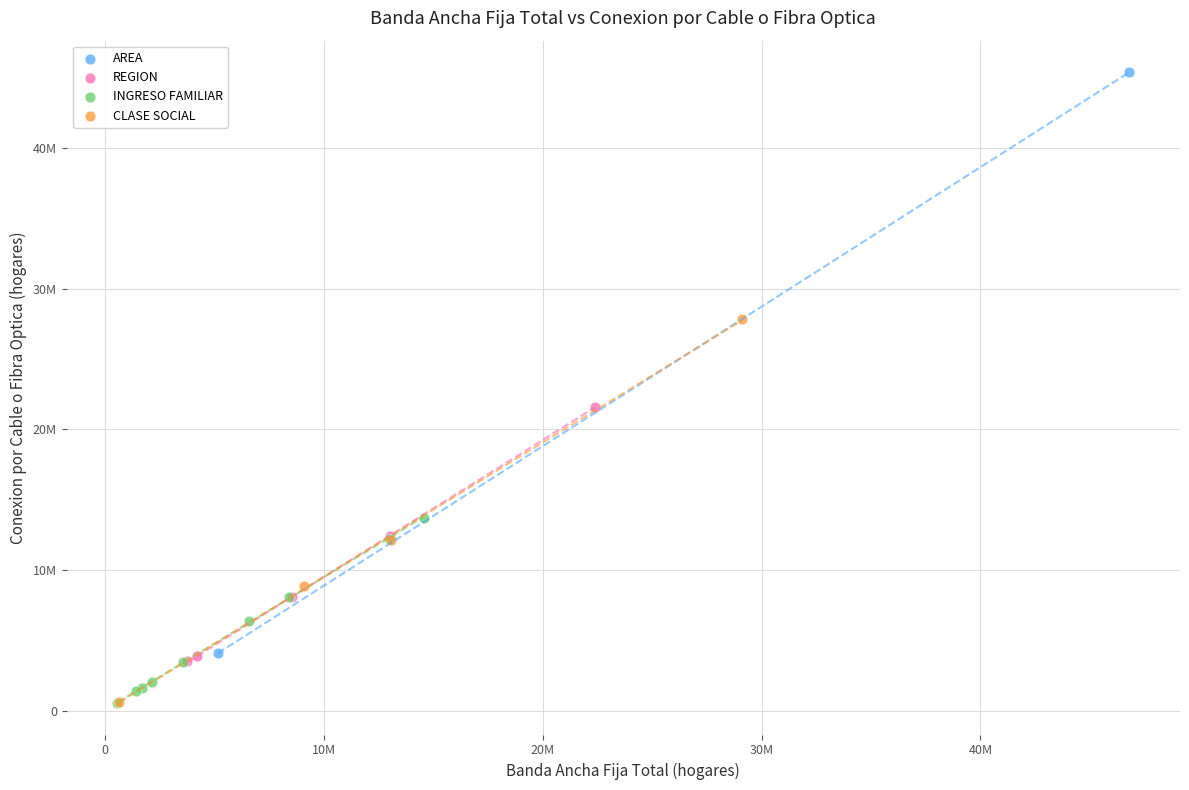

What are all the series names shown in the legend?

AREA, REGION, INGRESO FAMILIAR, CLASE SOCIAL